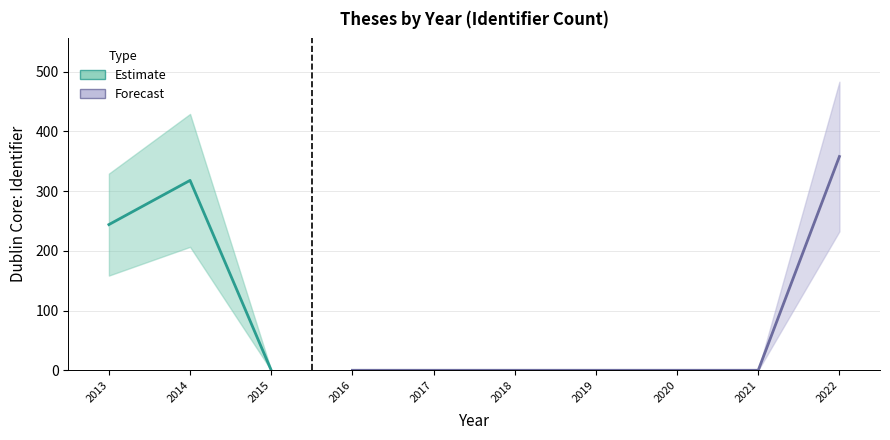

What is the sum of the values at 2022 and 2013?

602